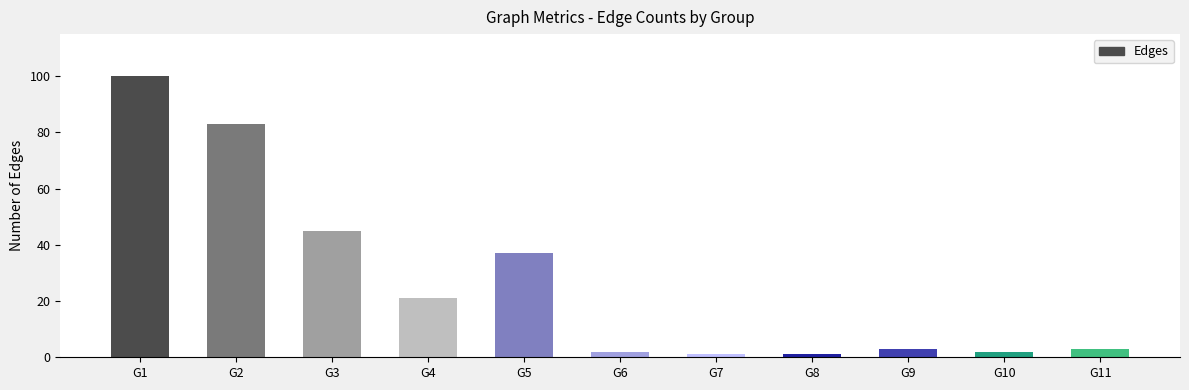

What is the value of the 4th bar from the left?

21